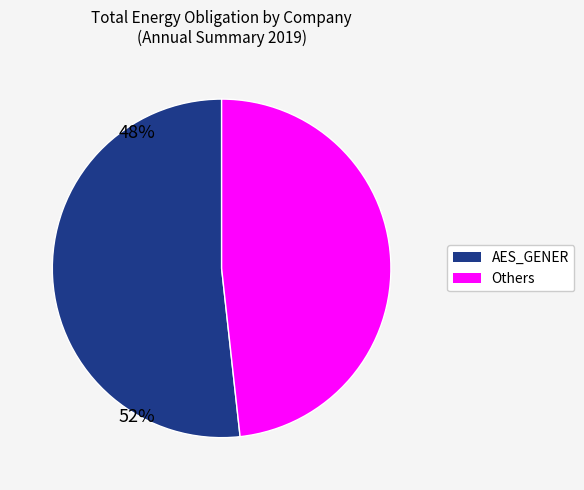

What is the ratio of the value at Others to the value at AES_GENER?

0.9